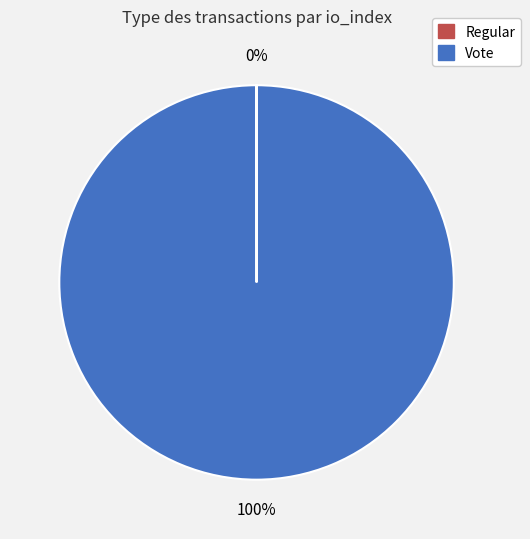

What is the largest slice in the pie chart?

Vote